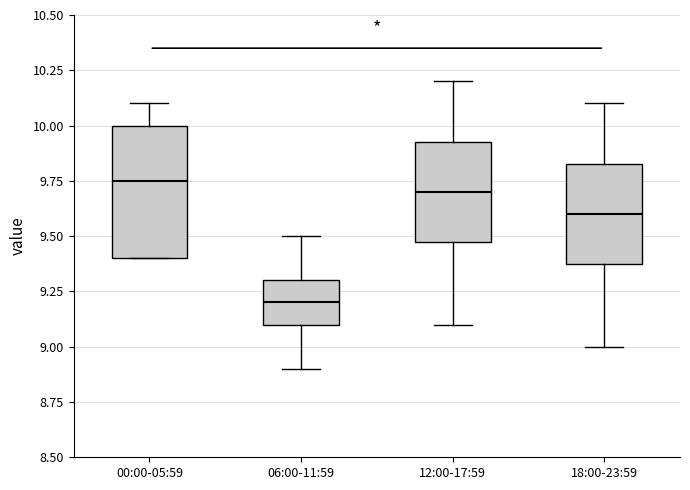

Where does the lower whisker of the box for 06:00-11:59 end on the y-axis? The values are not printed on the chart, so give them approximately, as read against the axis.

8.90